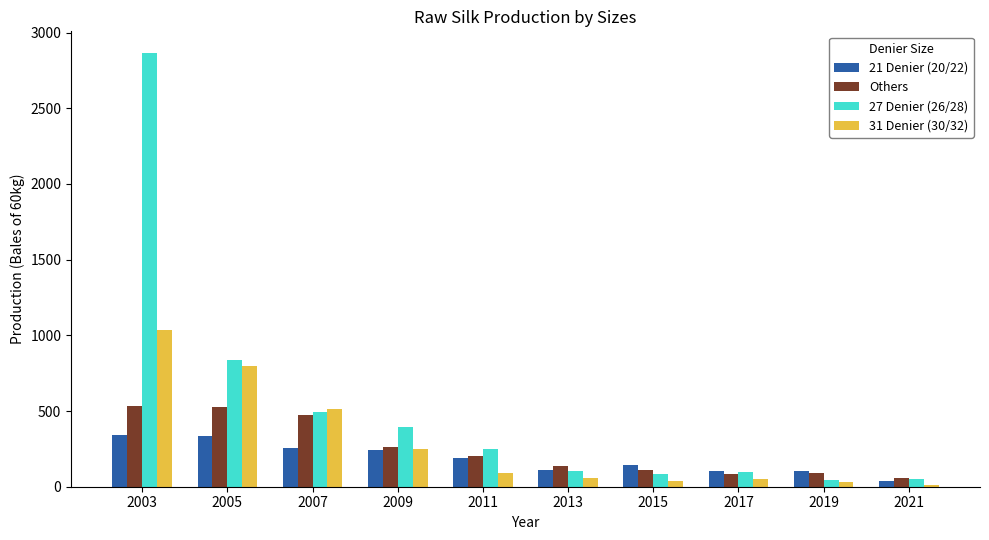

How many values in the 21 Denier (20/22) series are below 188?

5